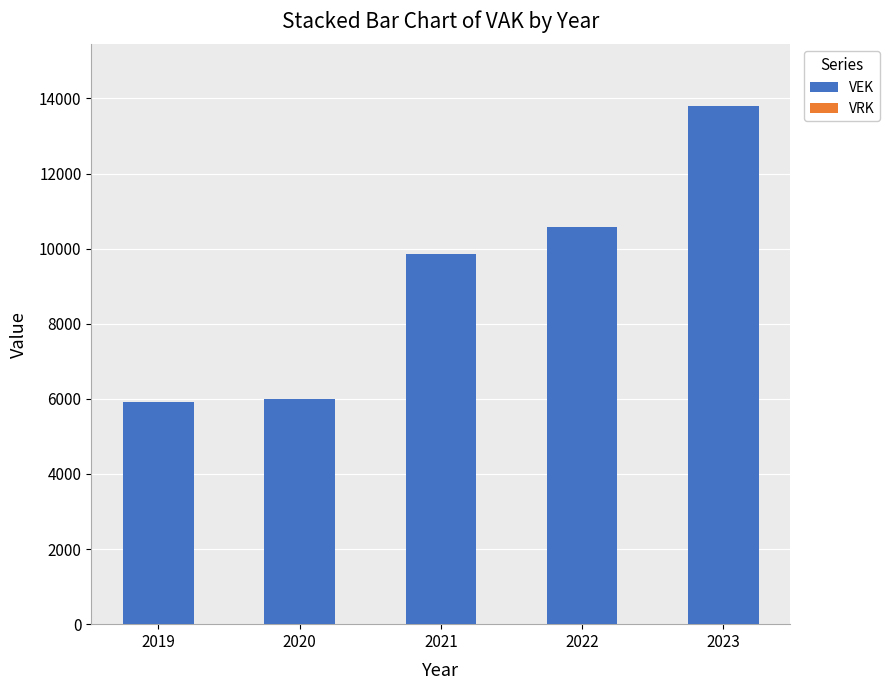

What is the change in value from 2021 to 2022?

+724